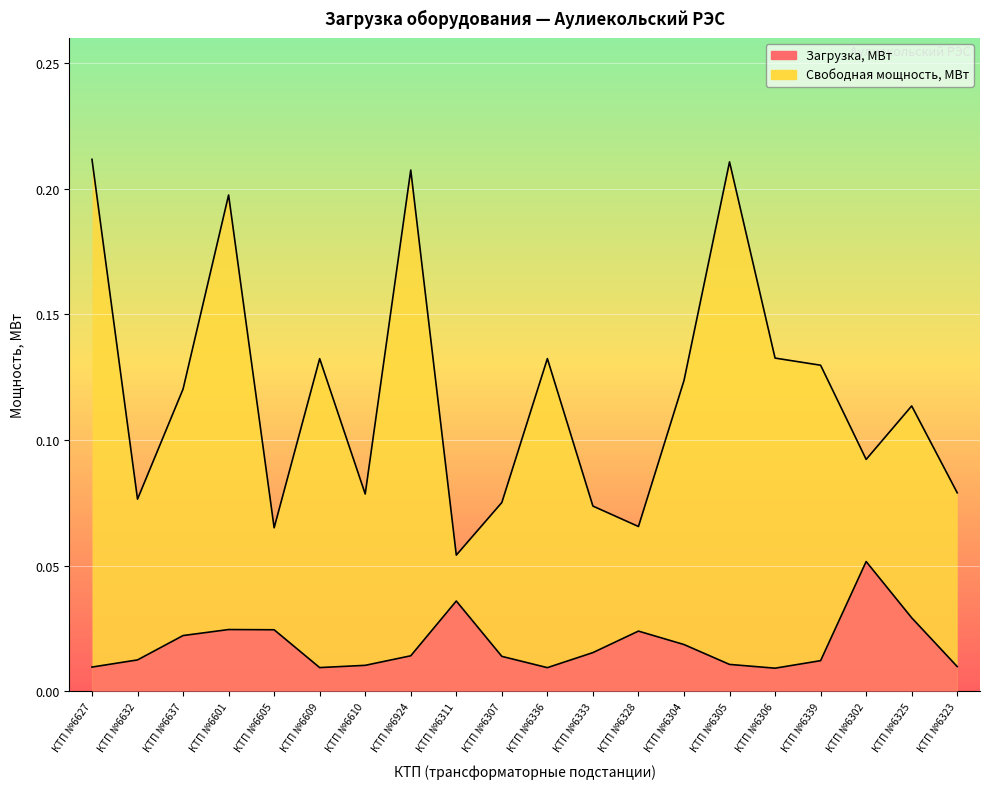

Where is the first local maximum for Свободная мощность, МВт?

КТП №6601